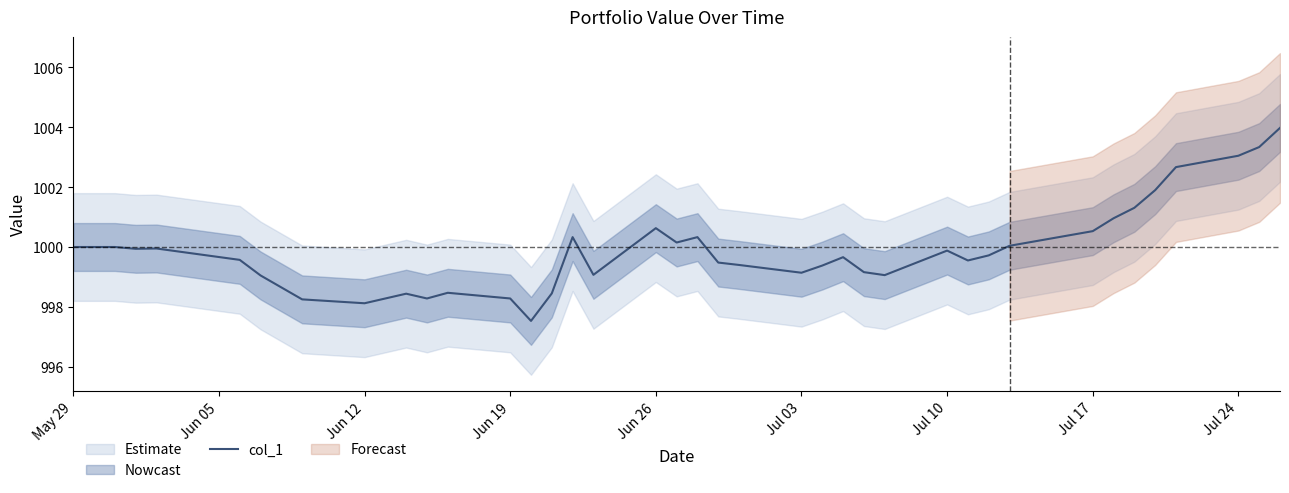

True or false: col_1 has a value of 1000.0 at May 29.

True